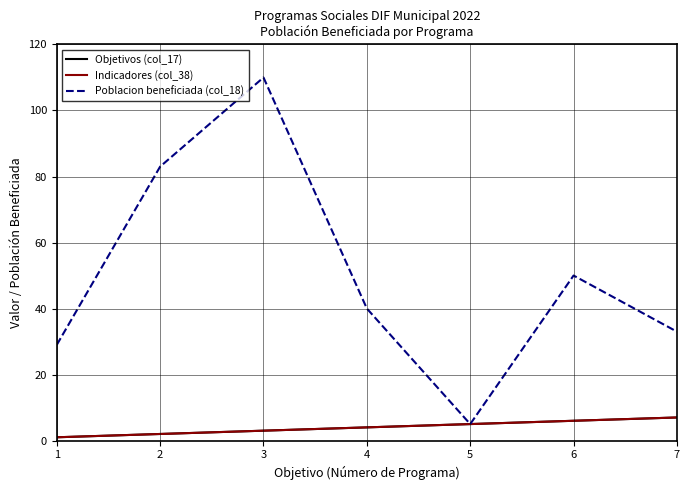

At which category does the chart reach its minimum across all series?

1